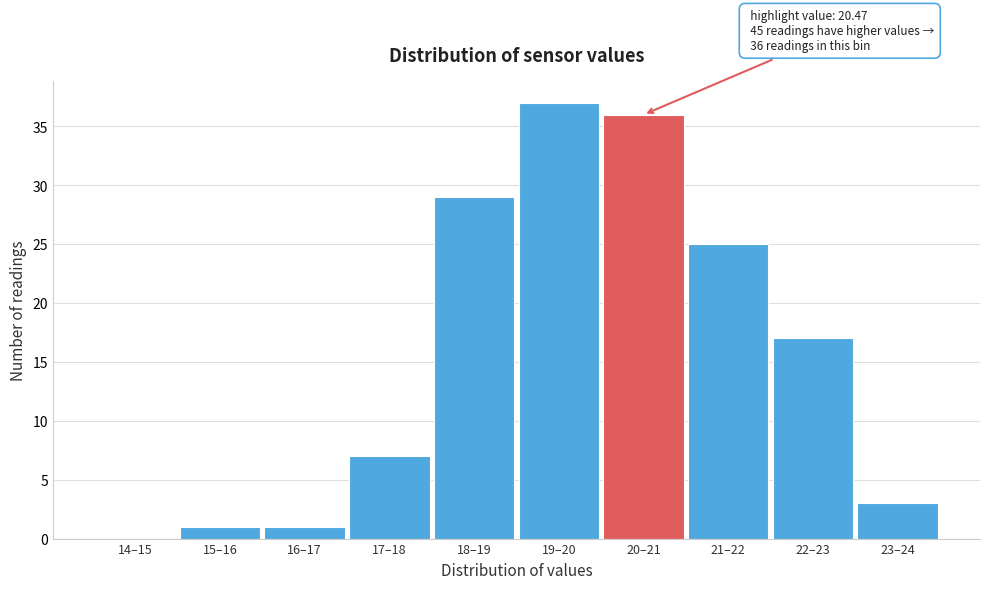

Reading right to left, transcribe all the data shown in this chart.

23–24=3	22–23=17	21–22=25	20–21=36	19–20=37	18–19=29	17–18=7	16–17=1	15–16=1	14–15=0